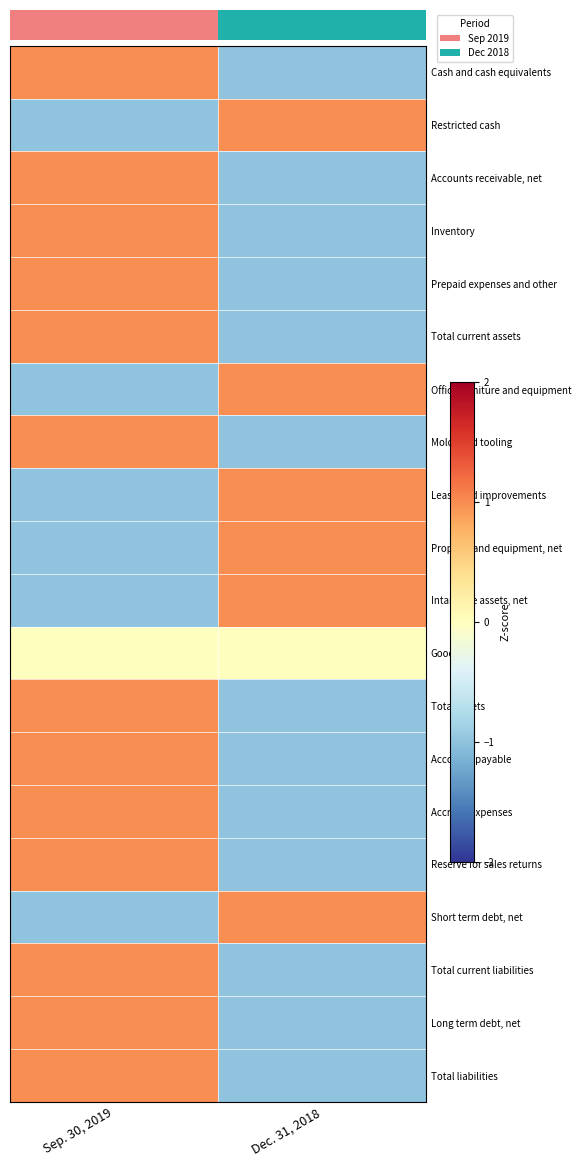

At which label does Total assets first exceed 0?

Sep. 30, 2019